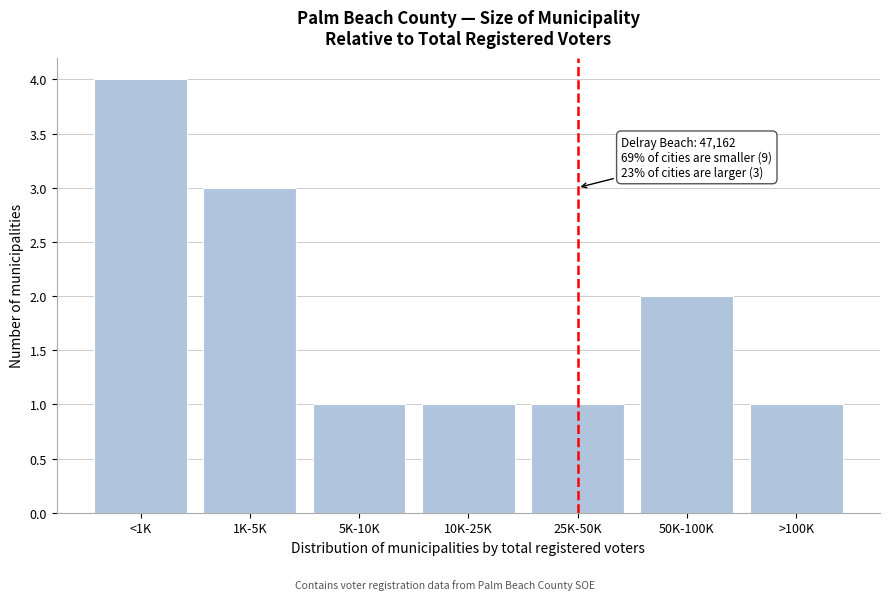

Reading left to right, extract all data points from this chart.

4	3	1	1	1	2	1